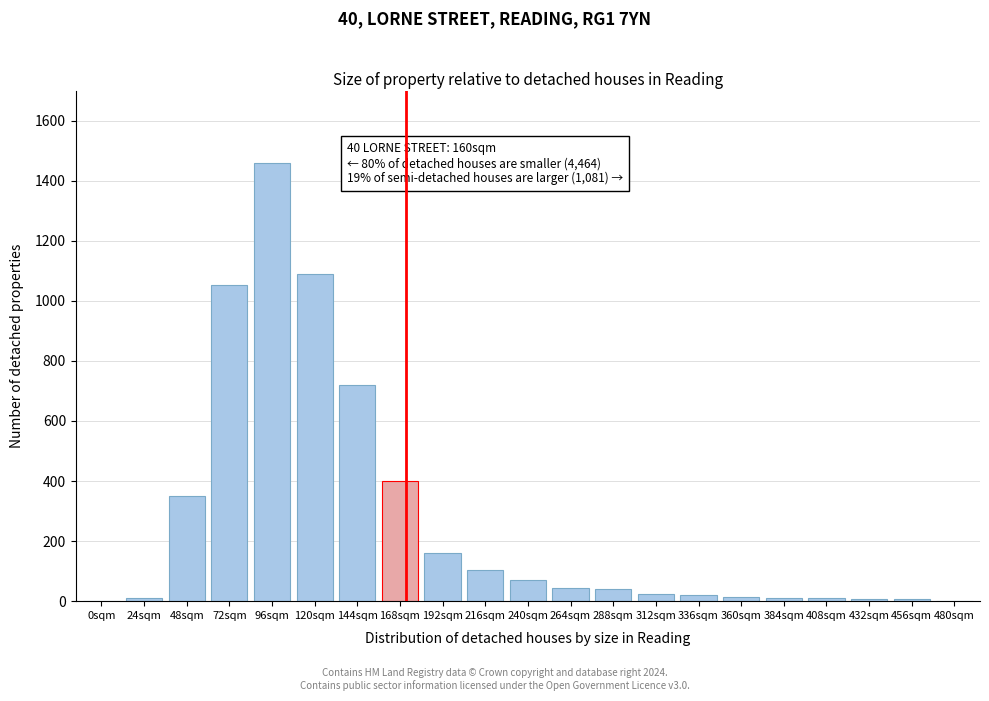

True or false: the data shows 123 at 240sqm.

False